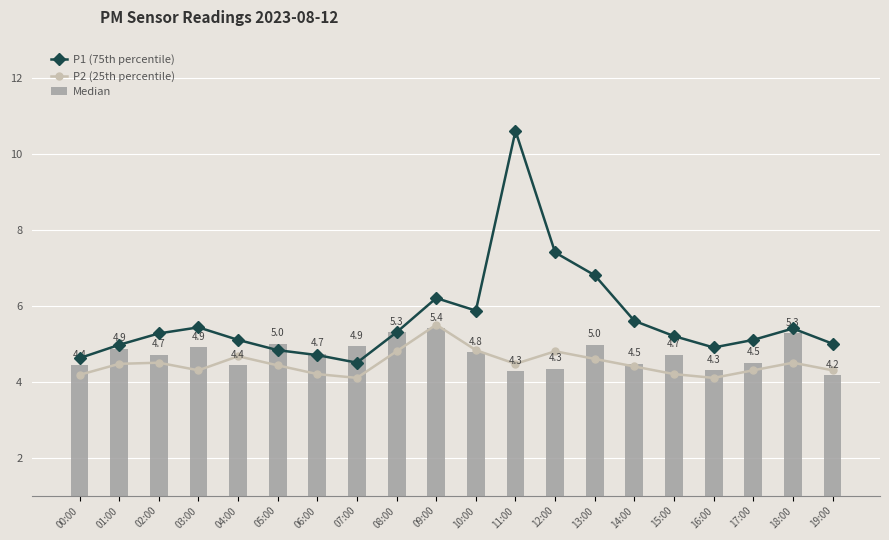

Reading right to left, list all the values displayed in this chart.

P1 (75th percentile): 19:00=5.0	18:00=5.4	17:00=5.1	16:00=4.9	15:00=5.2	14:00=5.6	13:00=6.8	12:00=7.4	11:00=10.6	10:00=5.9	09:00=6.2	08:00=5.3	07:00=4.5	06:00=4.7	05:00=4.8	04:00=5.1	03:00=5.4	02:00=5.3	01:00=5.0	00:00=4.6
P2 (25th percentile): 19:00=4.3	18:00=4.5	17:00=4.3	16:00=4.1	15:00=4.2	14:00=4.4	13:00=4.6	12:00=4.8	11:00=4.5	10:00=4.8	09:00=5.5	08:00=4.8	07:00=4.1	06:00=4.2	05:00=4.4	04:00=4.7	03:00=4.3	02:00=4.5	01:00=4.5	00:00=4.2
Median: 19:00=4.2	18:00=5.3	17:00=4.5	16:00=4.3	15:00=4.7	14:00=4.5	13:00=5.0	12:00=4.3	11:00=4.3	10:00=4.8	09:00=5.4	08:00=5.3	07:00=4.9	06:00=4.7	05:00=5.0	04:00=4.4	03:00=4.9	02:00=4.7	01:00=4.9	00:00=4.4